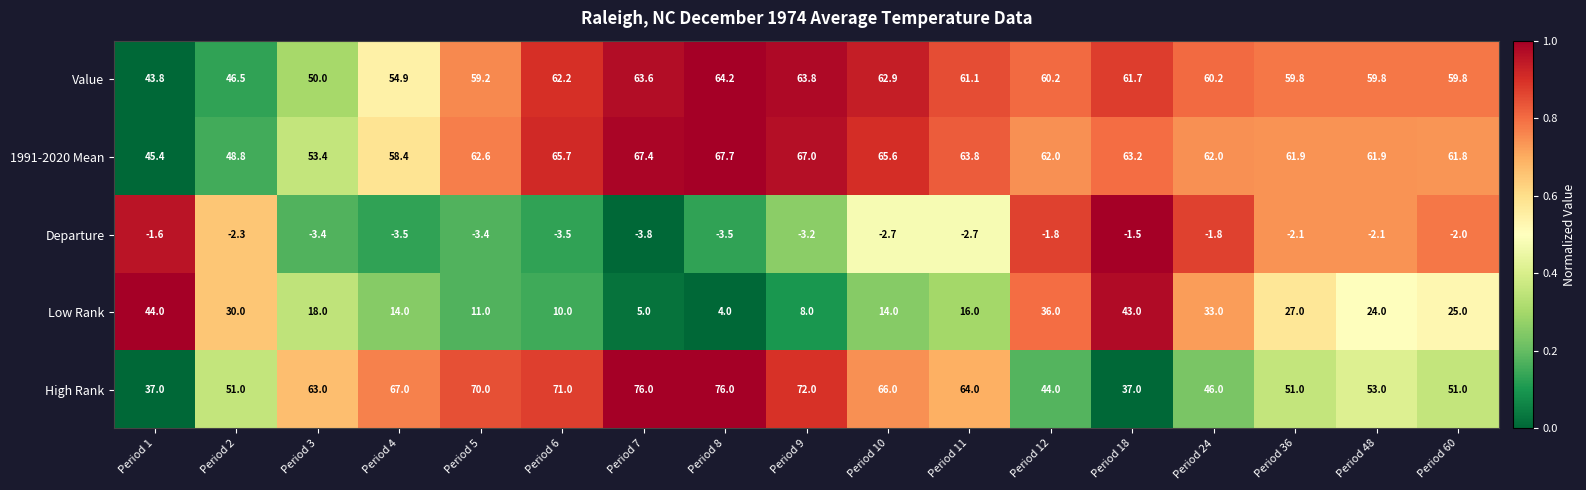

Rank the series by their maximum value, from highest to lowest.

High Rank, 1991-2020 Mean, Value, Low Rank, Departure